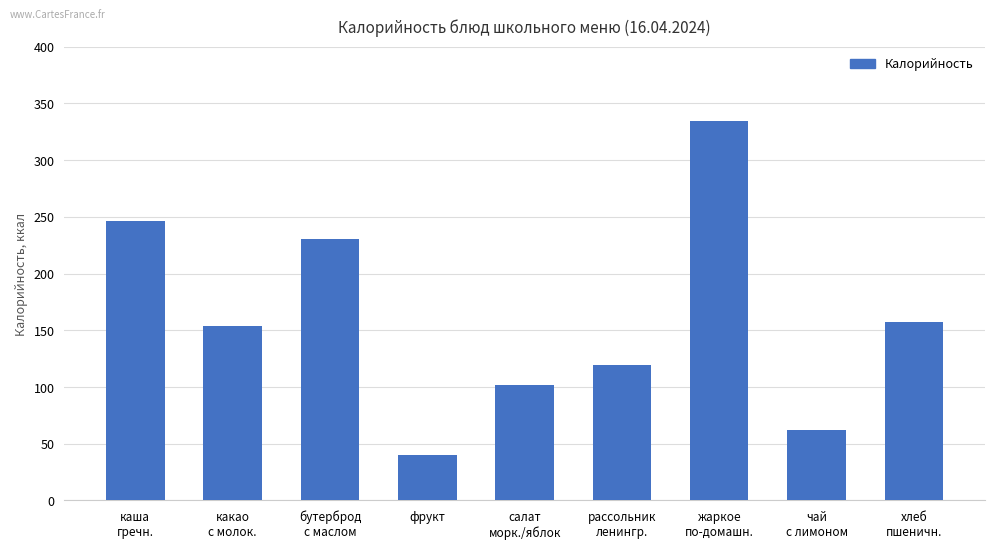

Which category has the lowest value across all series?

фрукт